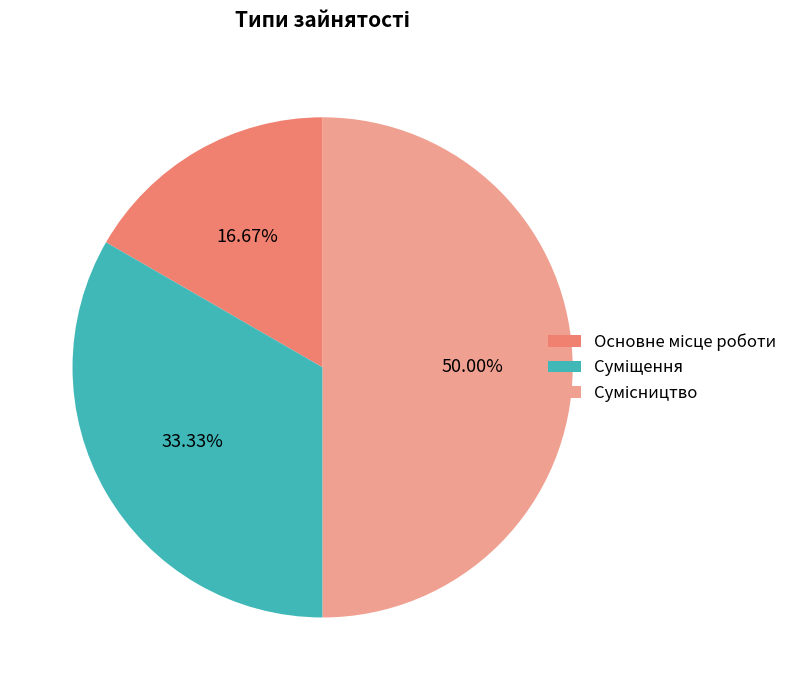

How many slices are in this pie chart?

3